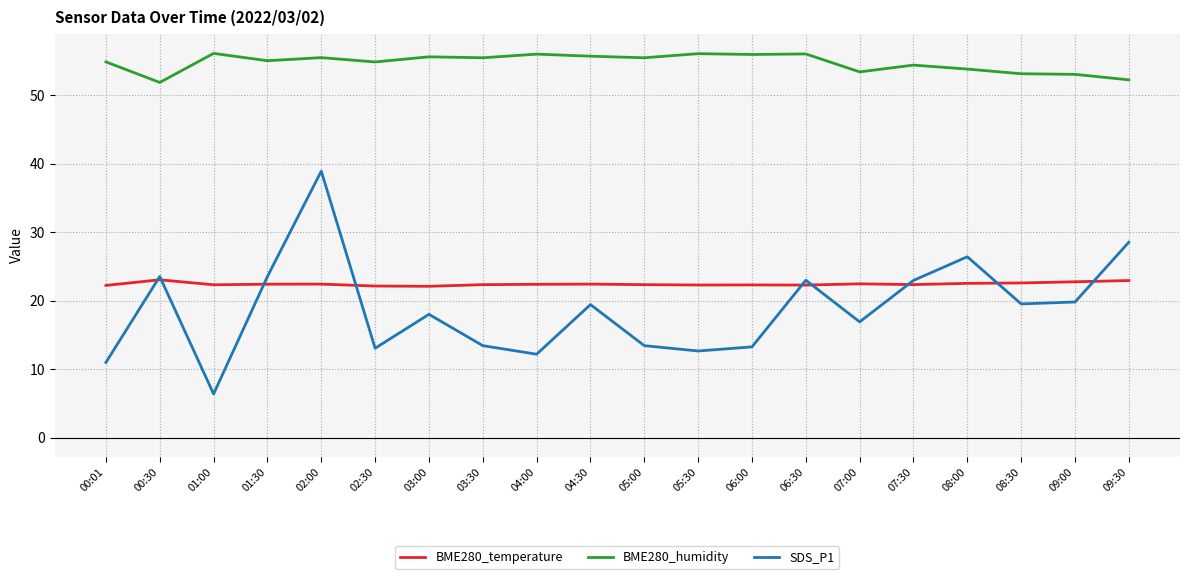

What is the spread (max minus min) of values at 08:00?

31.3